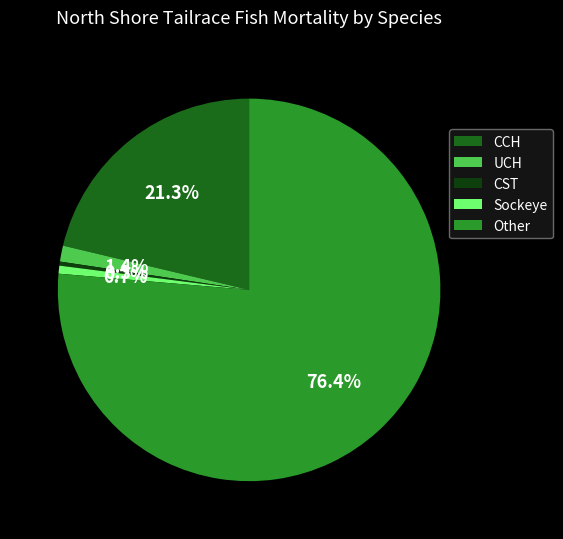

Does UCH account for over 50% of the chart?

No